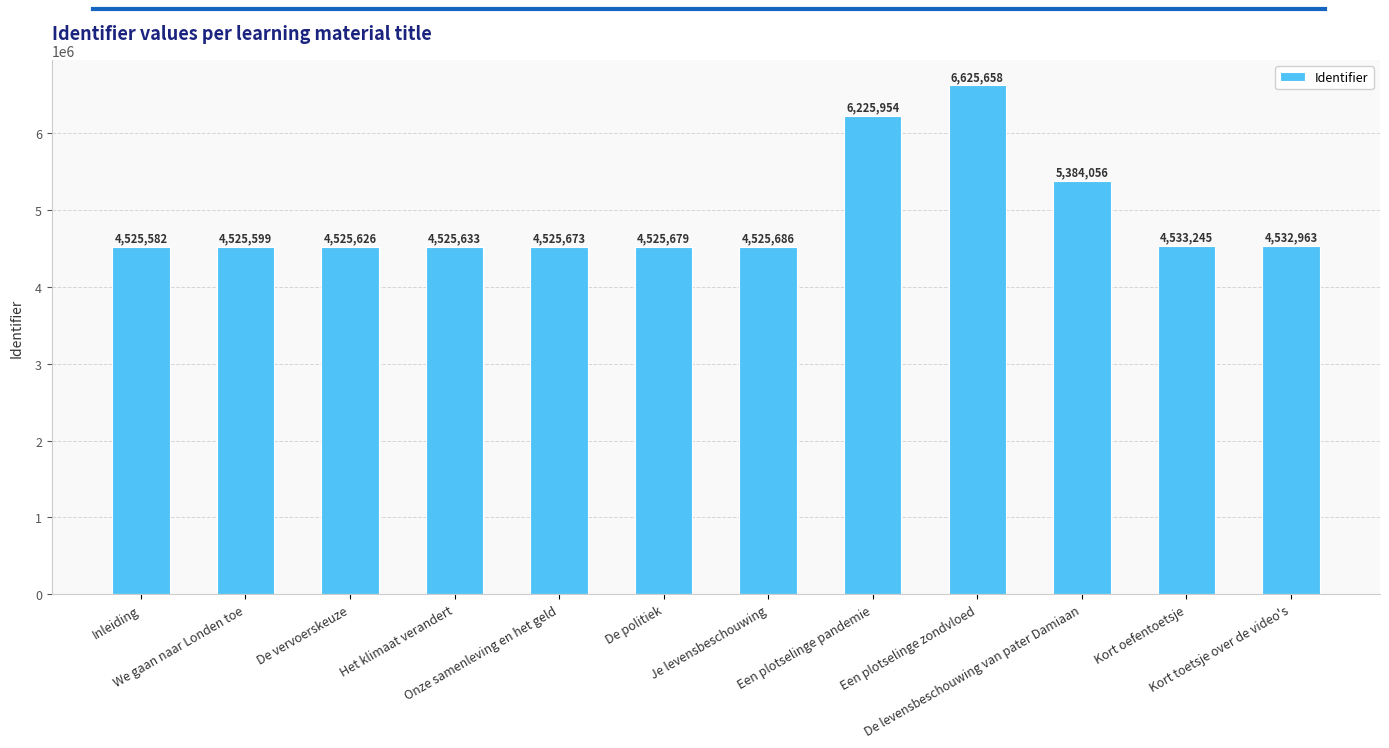

List the labels in order of value, largest first.

Een plotselinge zondvloed, Een plotselinge pandemie, De levensbeschouwing van pater Damiaan, Kort oefentoetsje, Kort toetsje over de video's, Je levensbeschouwing, De politiek, Onze samenleving en het geld, Het klimaat verandert, De vervoerskeuze, We gaan naar Londen toe, Inleiding